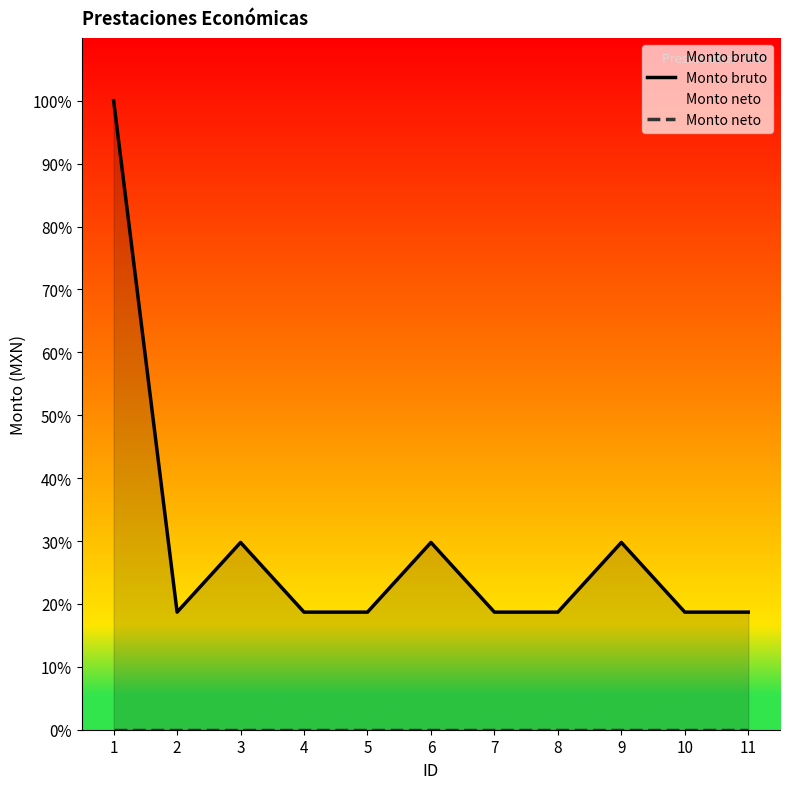

List the series in order of their overall mean, lowest first.

Monto neto, Monto bruto